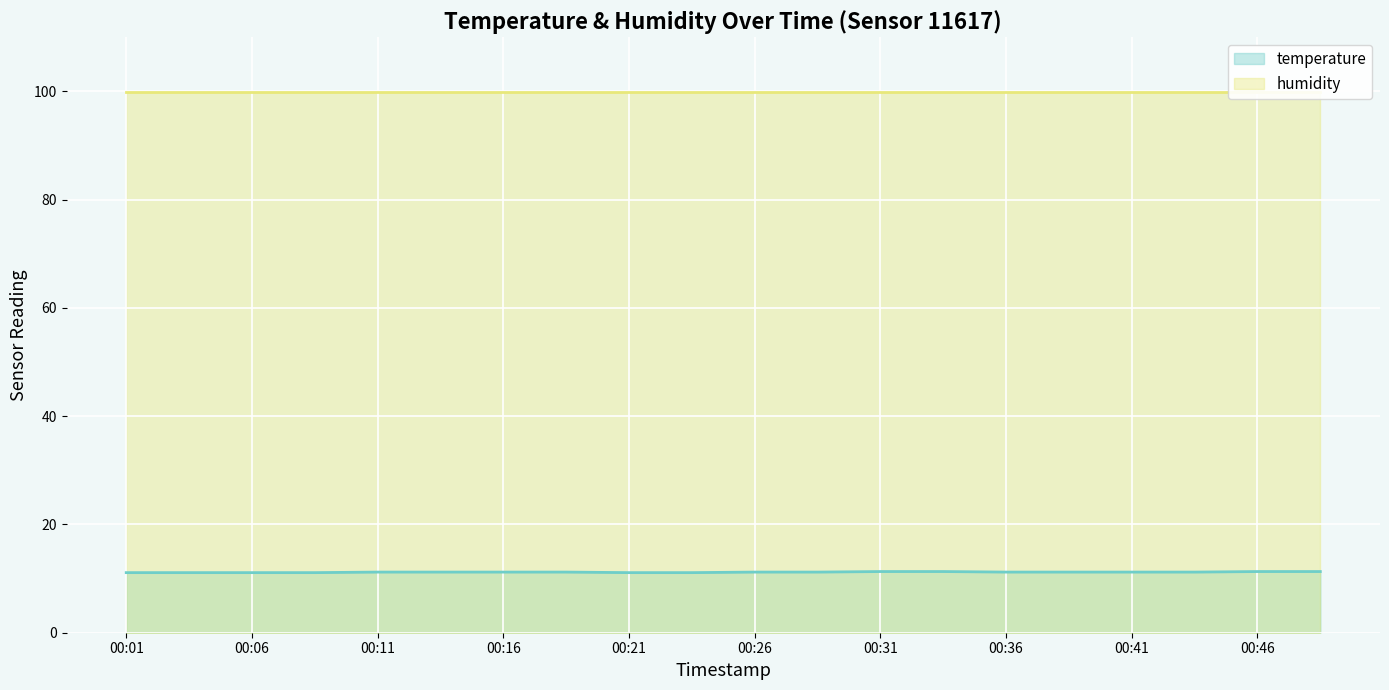

What is the difference between the second highest and second lowest values?

0.2